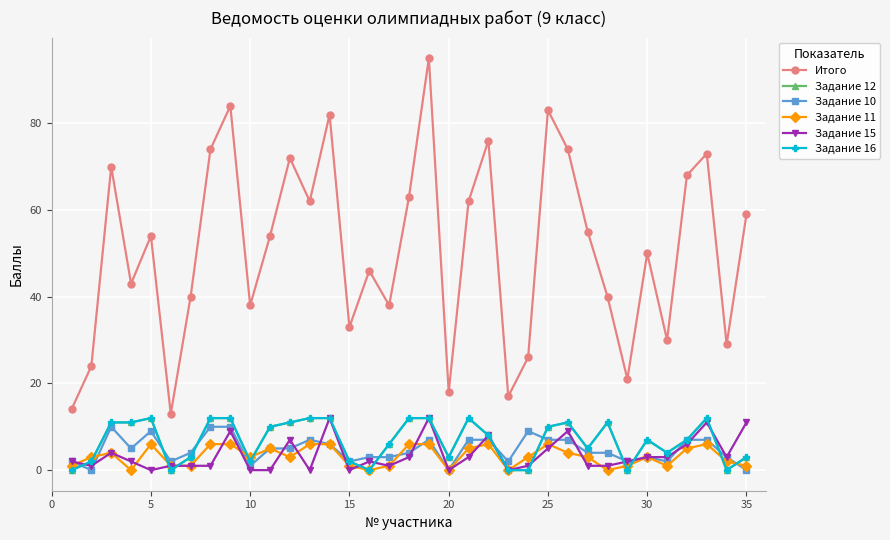

True or false: Задание 12 and Задание 15 cross at least once.

True